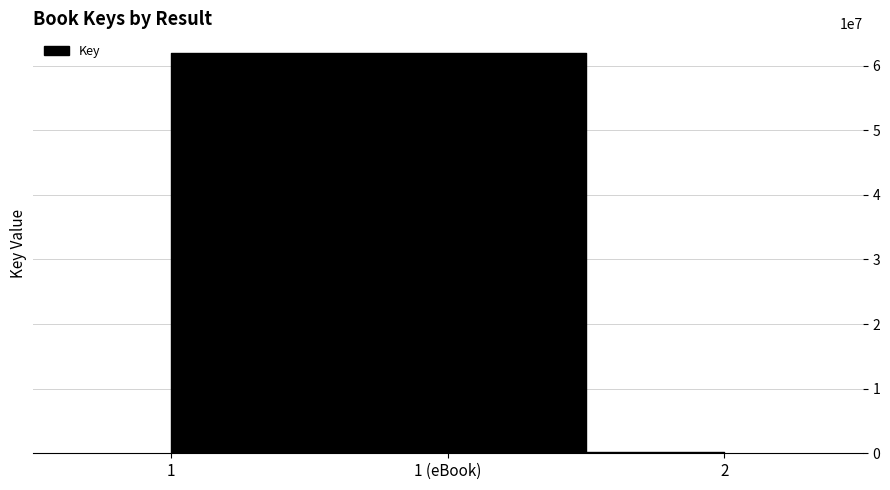

Reading right to left, list all the values displayed in this chart.

2=161807	1 (eBook)=61899074	1=61899074